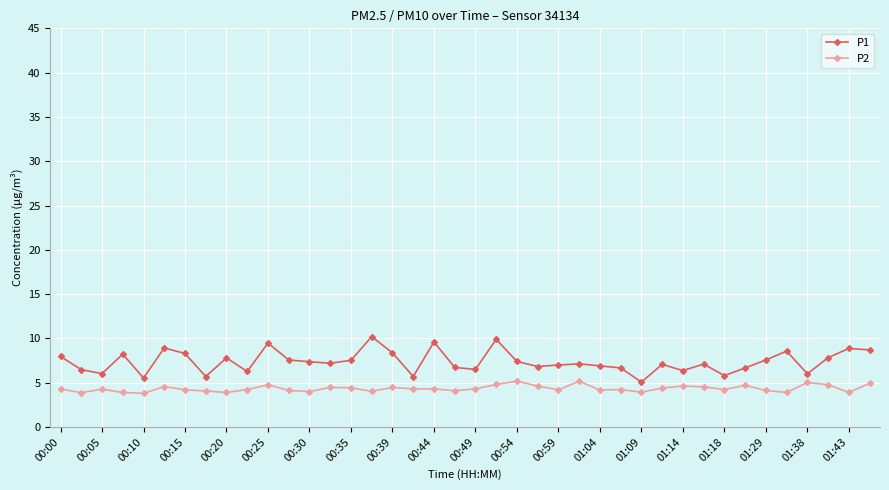

What is the difference between the maximum and minimum values in the P1 series?

5.1